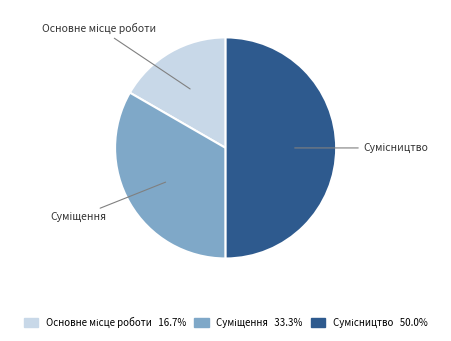

How many slices are in this pie chart?

3